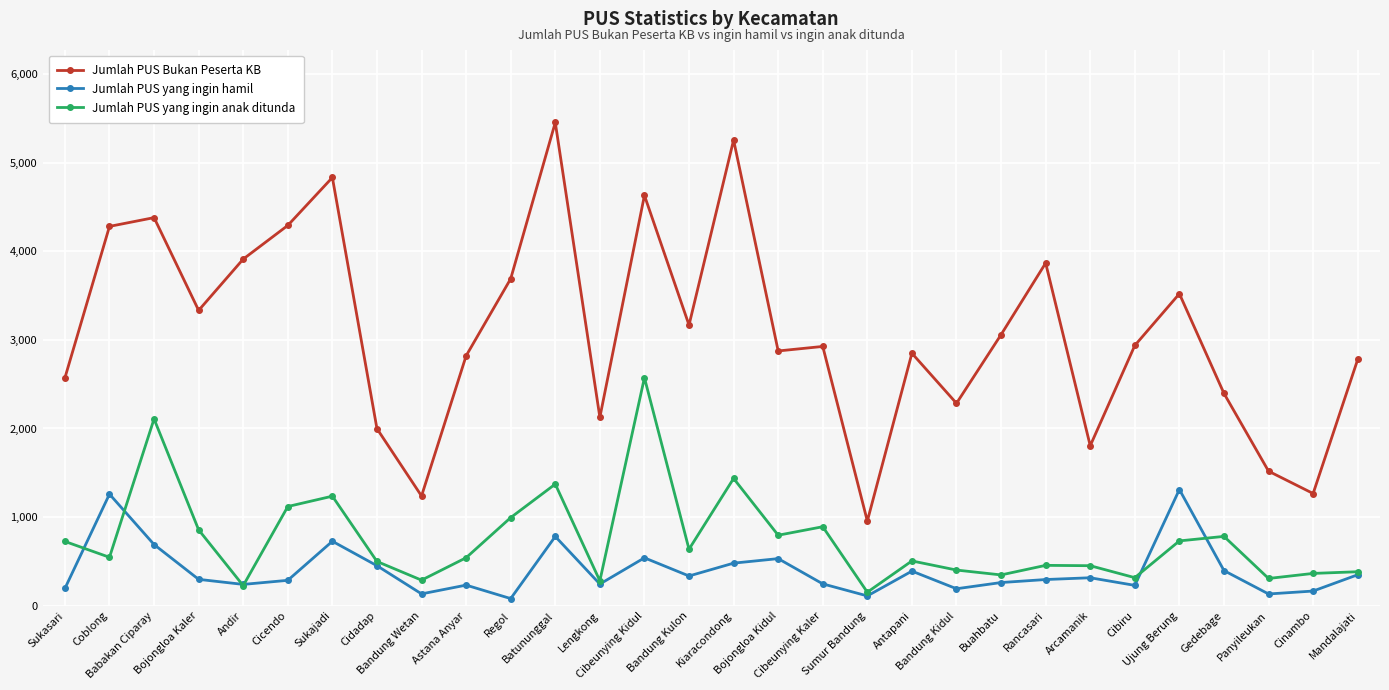

How many series are shown in this chart?

3